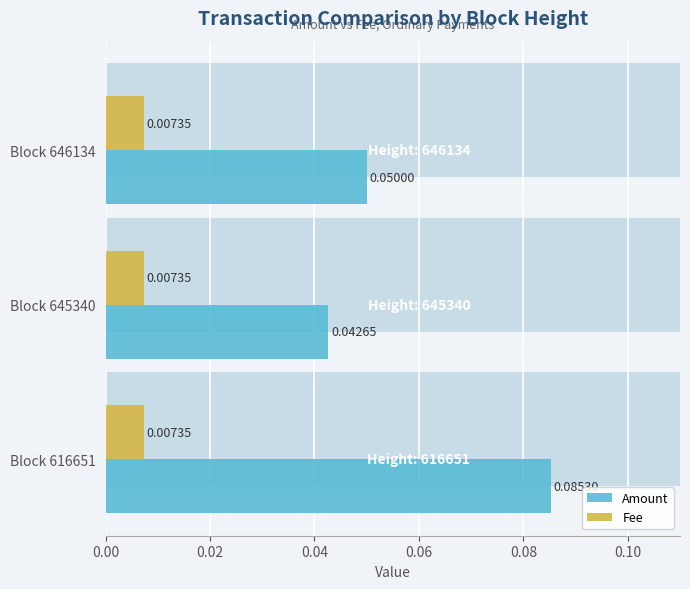

Is it true that Fee equals 0.2 at 0.00?

False